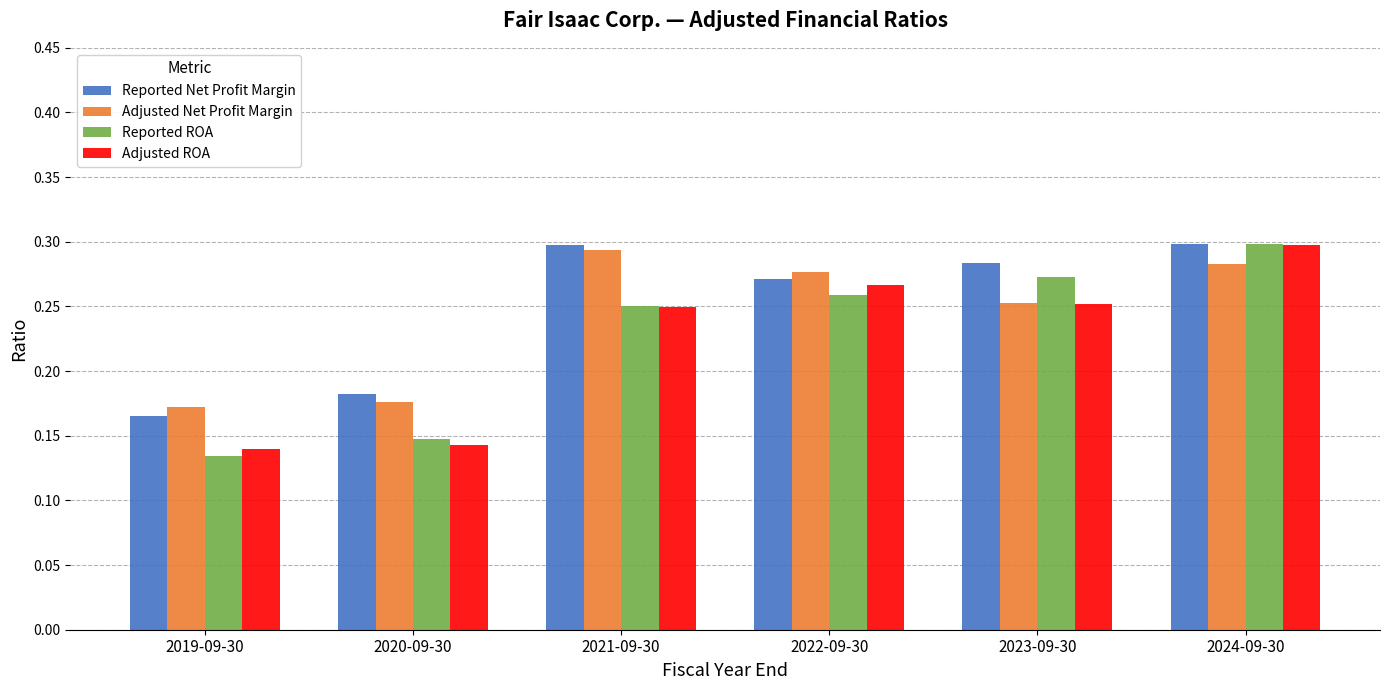

Which category has the lowest value in the Reported Net Profit Margin series?

2019-09-30